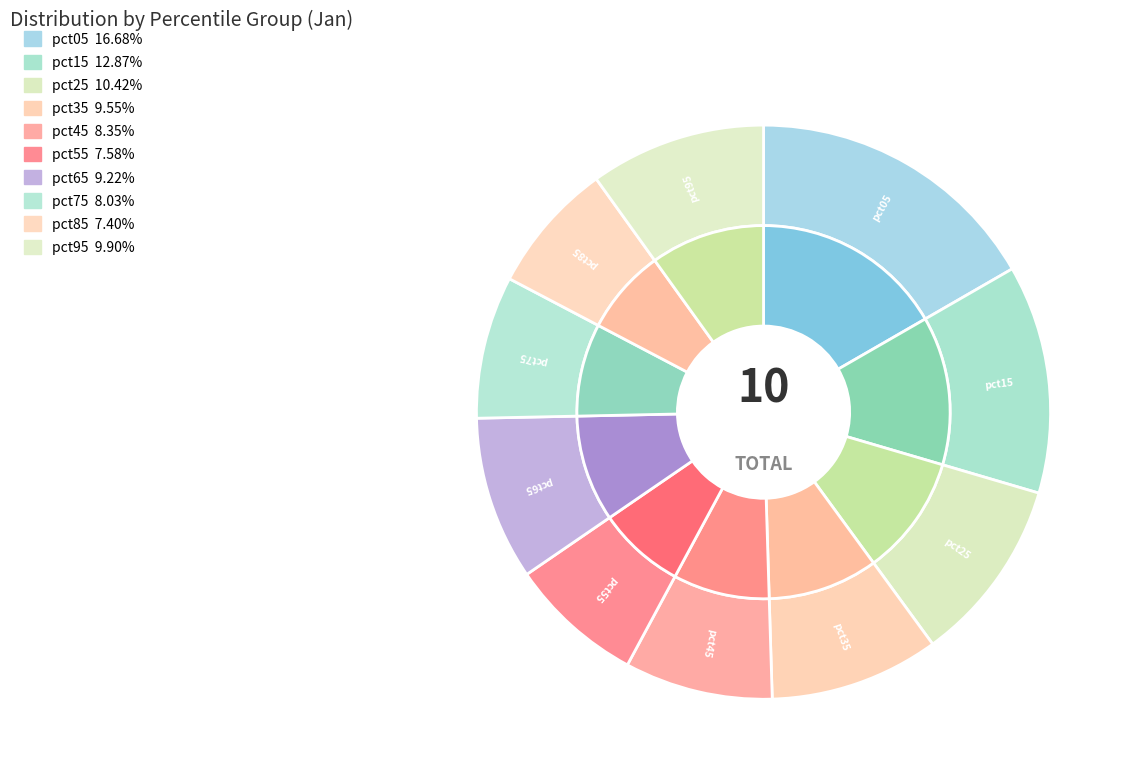

Does pct15 represent more than half of the total?

No